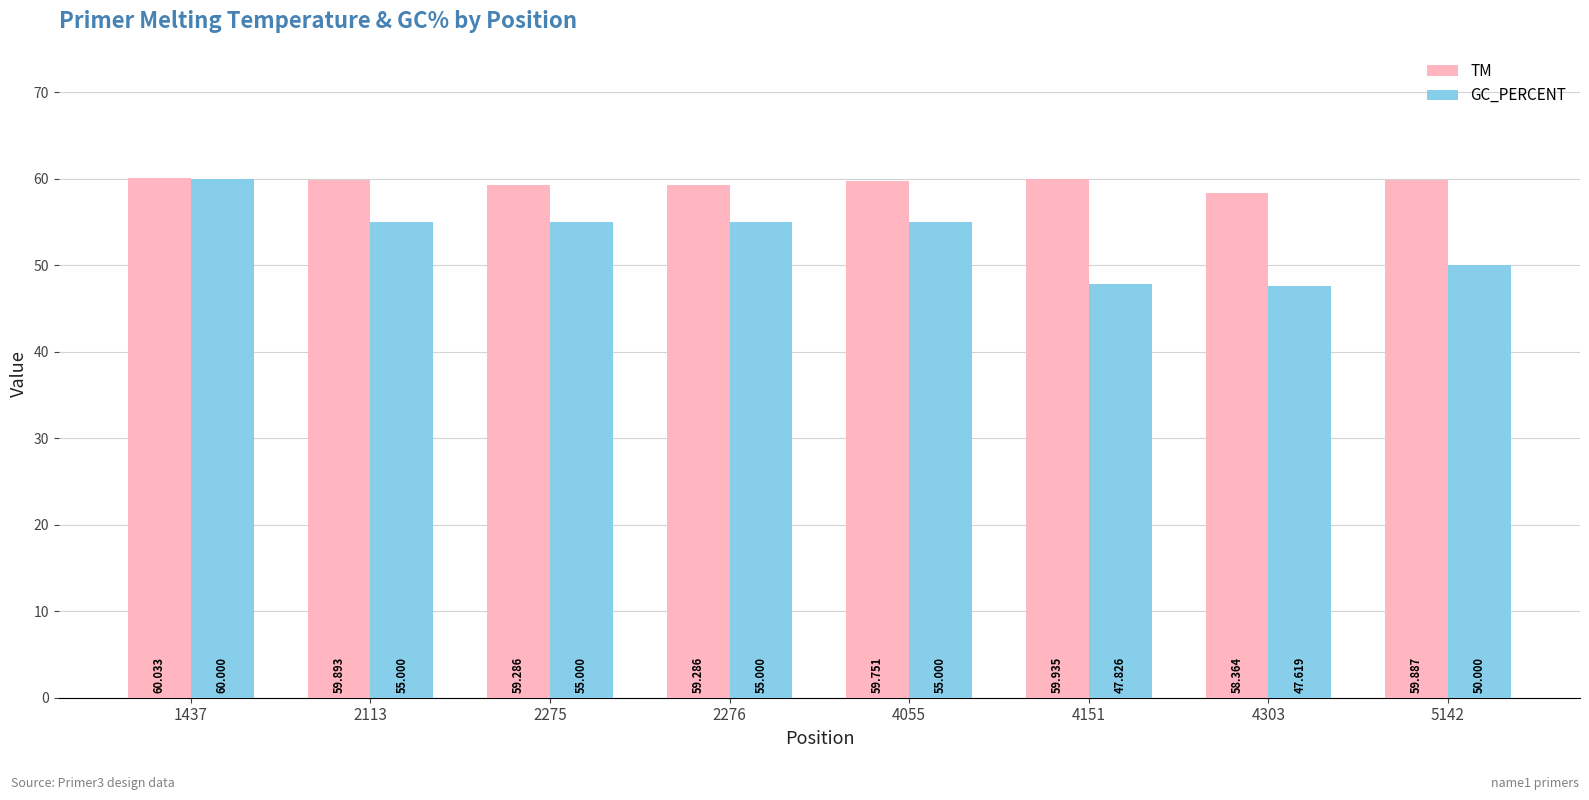

What is the difference between the maximum and minimum values in the TM series?

1.7